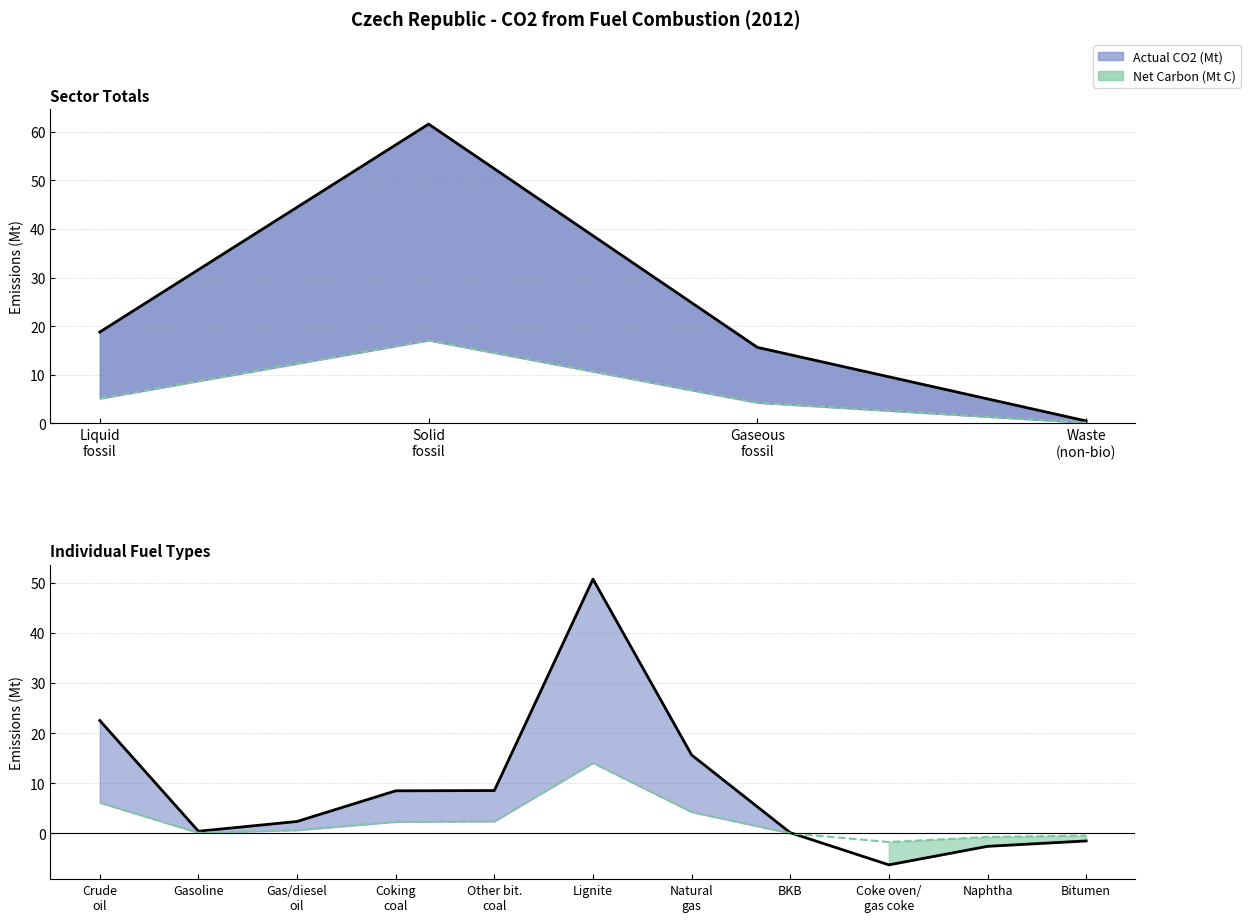

How many lines are shown in the chart?

2